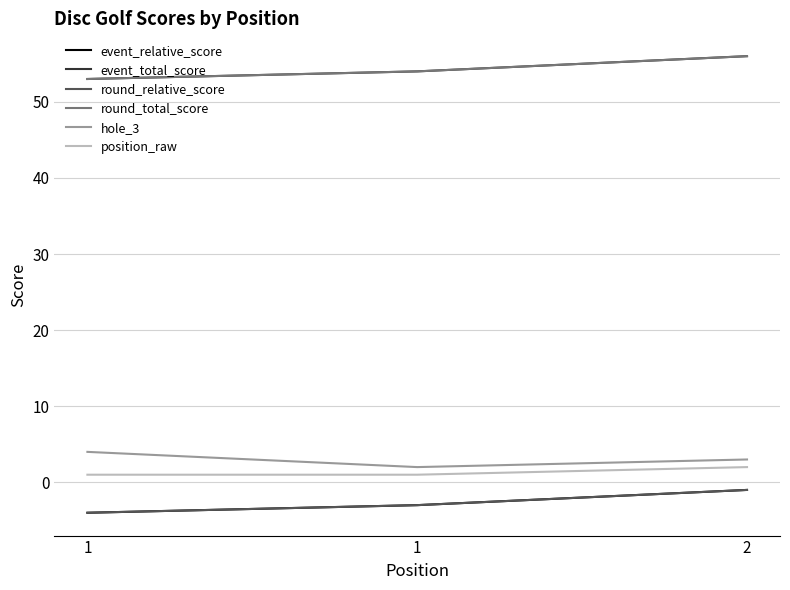

Does the chart have visible grid lines?

Yes